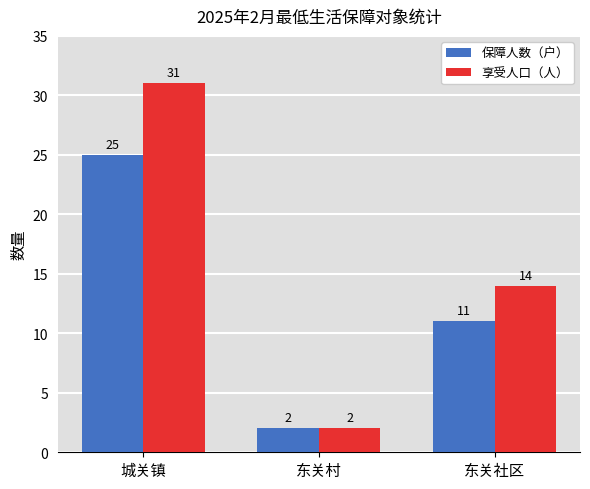

What is the difference between the 享受人口（人） values at 东关社区 and 东关村?

12